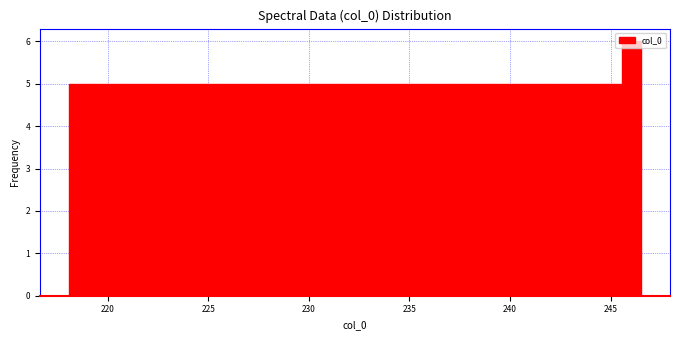

Read against the x-axis, roughly where is the centre of the tallest bar?

246.0